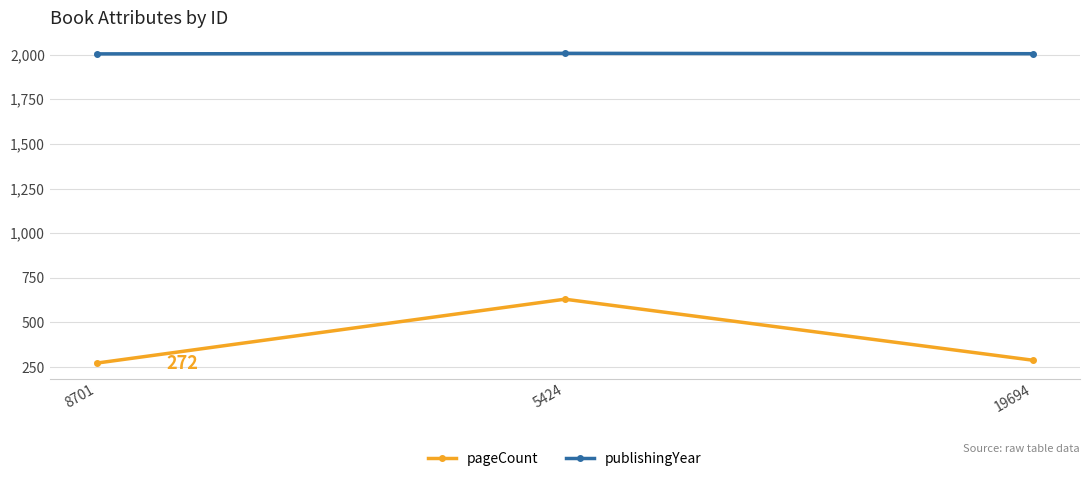

Rank the series by their average value, from lowest to highest.

pageCount, publishingYear